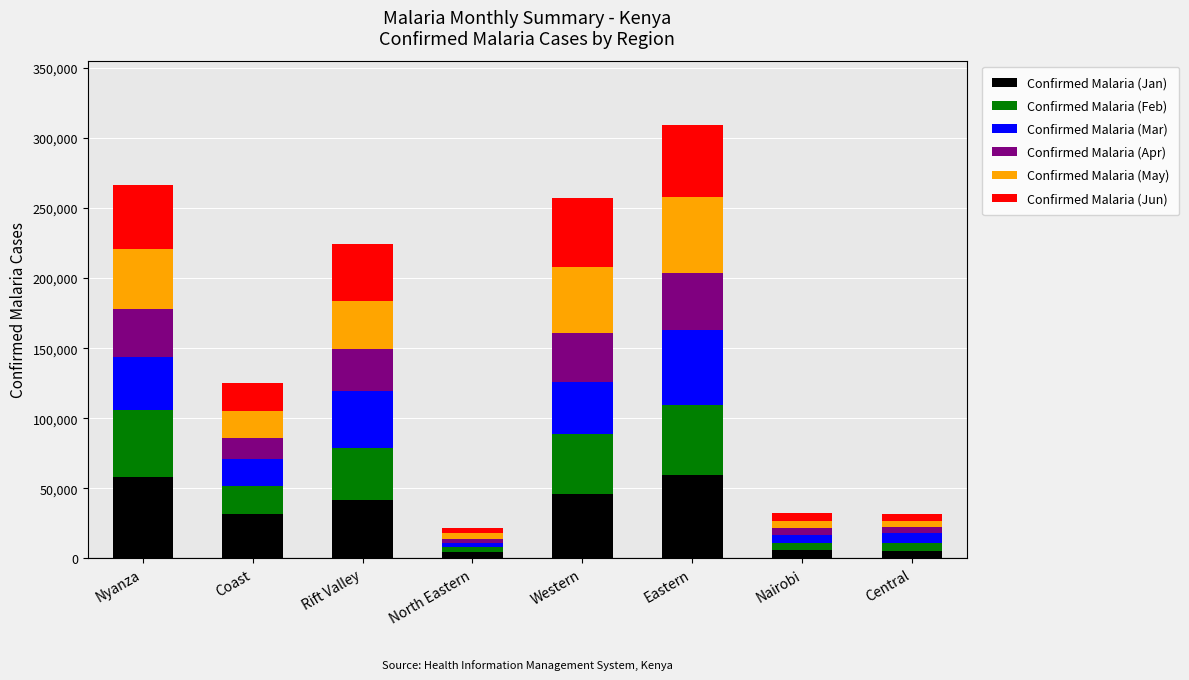

True or false: Confirmed Malaria (Jan) has a value of 55125 at Rift Valley.

False